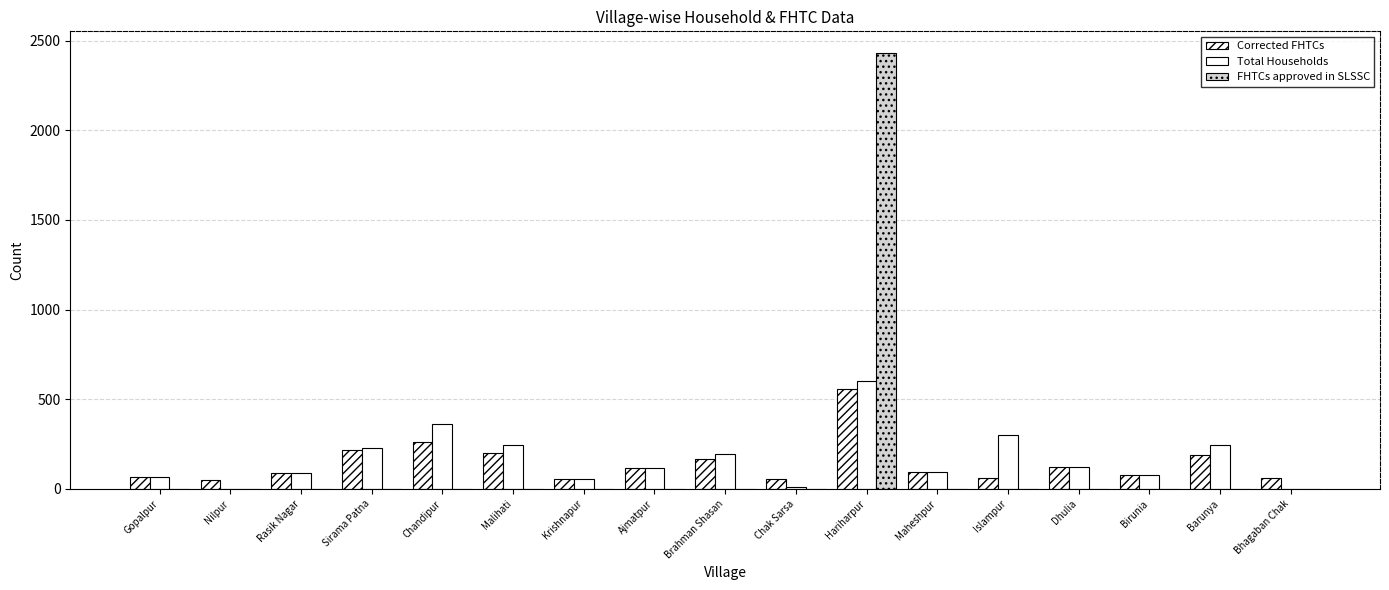

Is the value of Total Households at Barunya greater than the value of Corrected FHTCs at Nilpur?

Yes